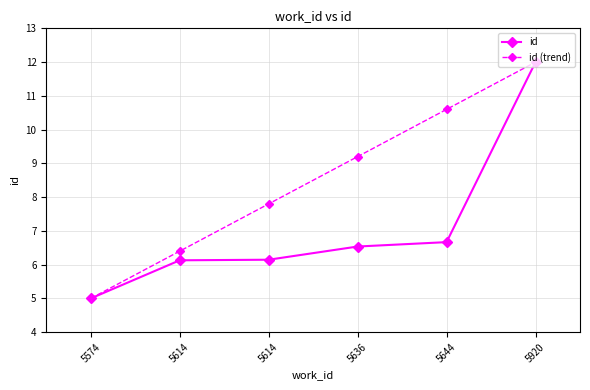

Does the chart display data point markers on the line(s)?

Yes